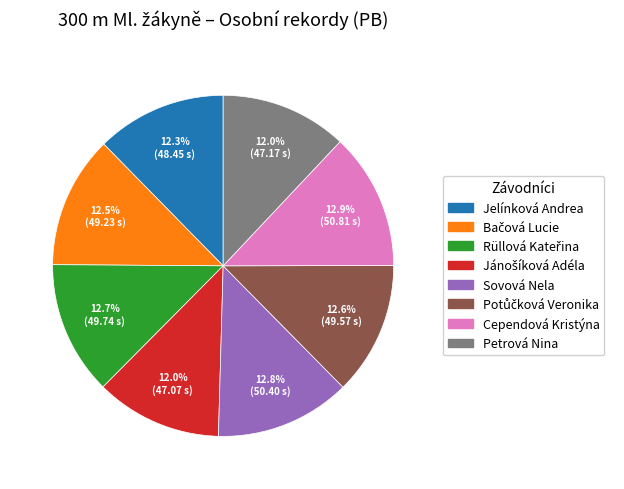

Is there a majority slice in this chart?

No